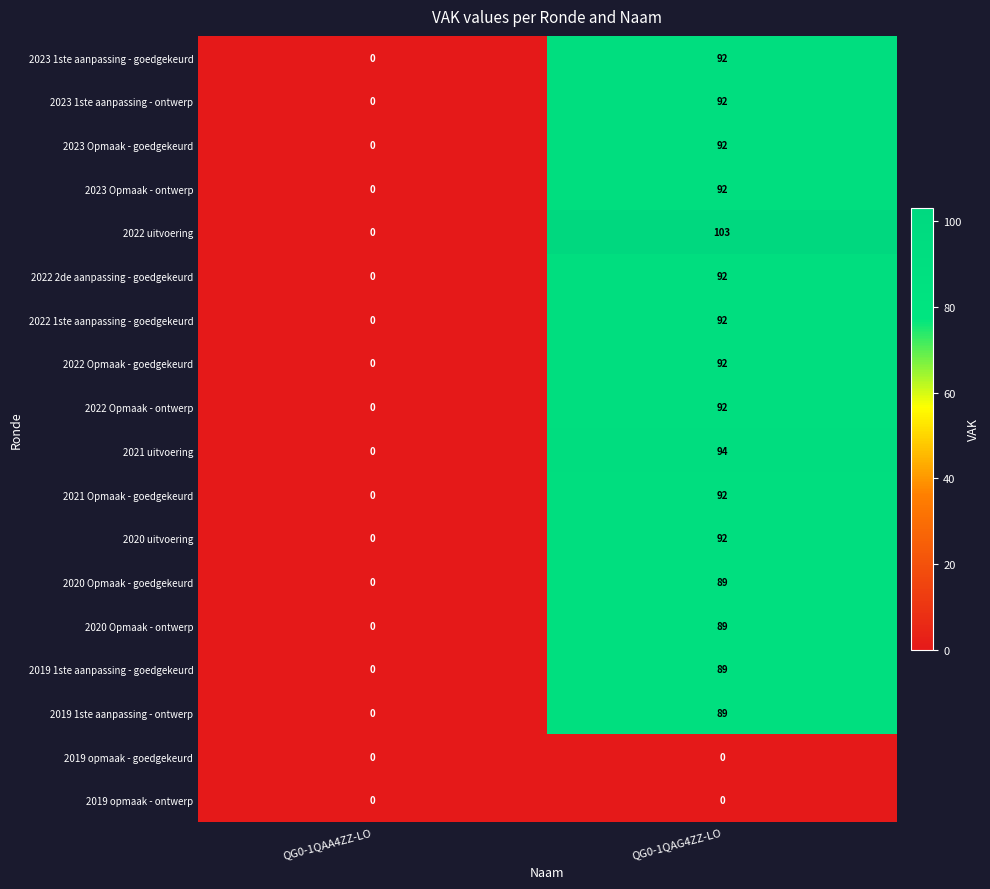

At which category is the sum across all series the highest?

QG0-1QAG4ZZ-LO